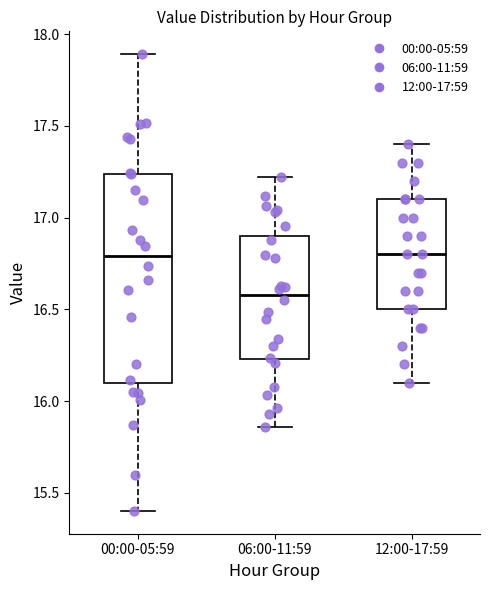

Reading left to right, read every box against the y-axis: the position of its median line, the range the box covers, and the ends of its whiskers. The values are not printed on the chart, so give them approximately, as read against the axis.

00:00-05:59: median 16.80, box 16.10 to 17.25, whiskers 15.40 to 17.90
06:00-11:59: median 16.60, box 16.25 to 16.90, whiskers 15.85 to 17.20
12:00-17:59: median 16.80, box 16.50 to 17.10, whiskers 16.10 to 17.40